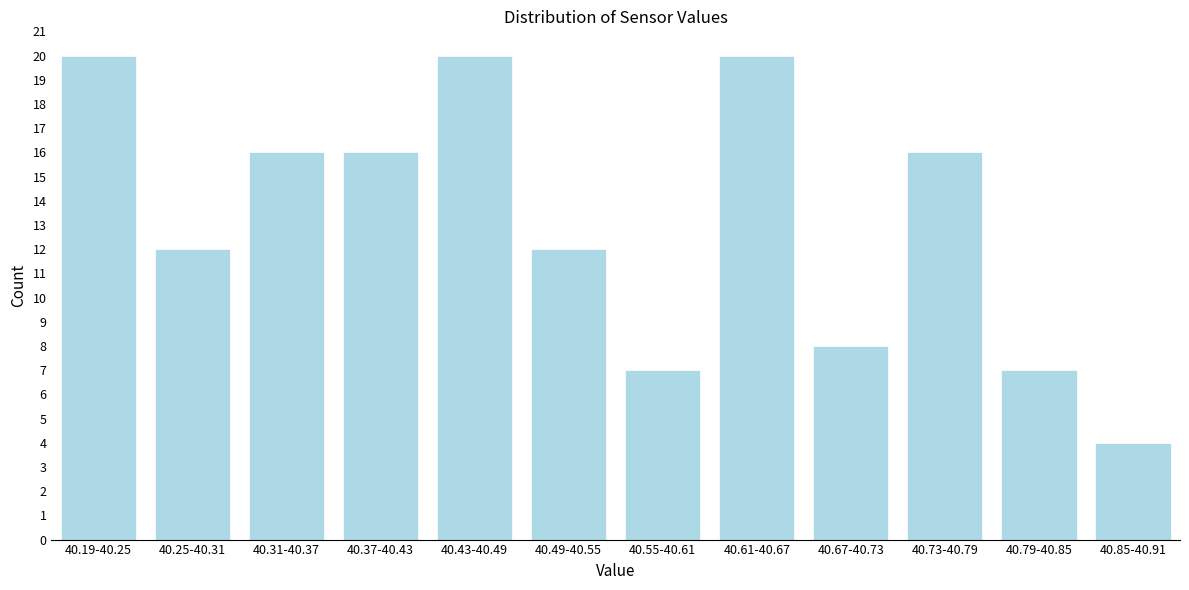

Reading left to right, list all the values displayed in this chart.

40.19-40.25=20	40.25-40.31=12	40.31-40.37=16	40.37-40.43=16	40.43-40.49=20	40.49-40.55=12	40.55-40.61=7	40.61-40.67=20	40.67-40.73=8	40.73-40.79=16	40.79-40.85=7	40.85-40.91=4